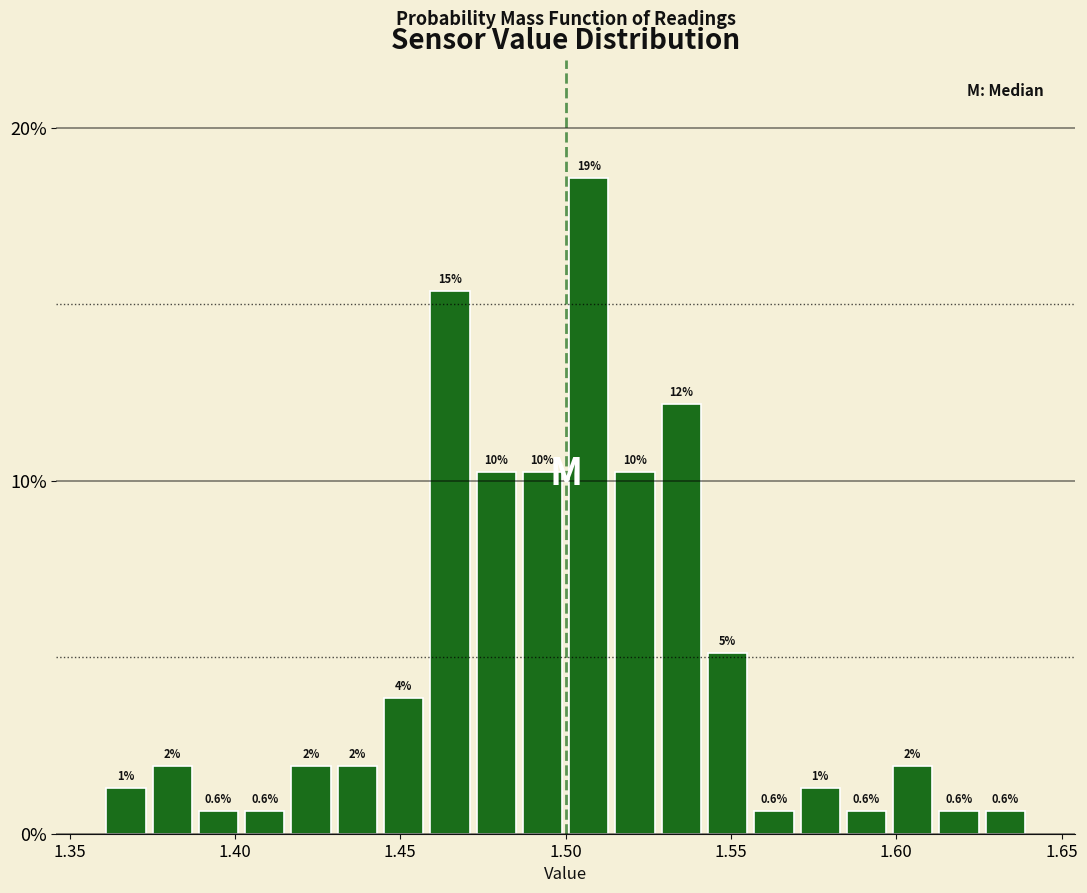

Around what value on the x-axis is the tallest bar? Give the approximate position of its centre, as read against the axis.

1.505